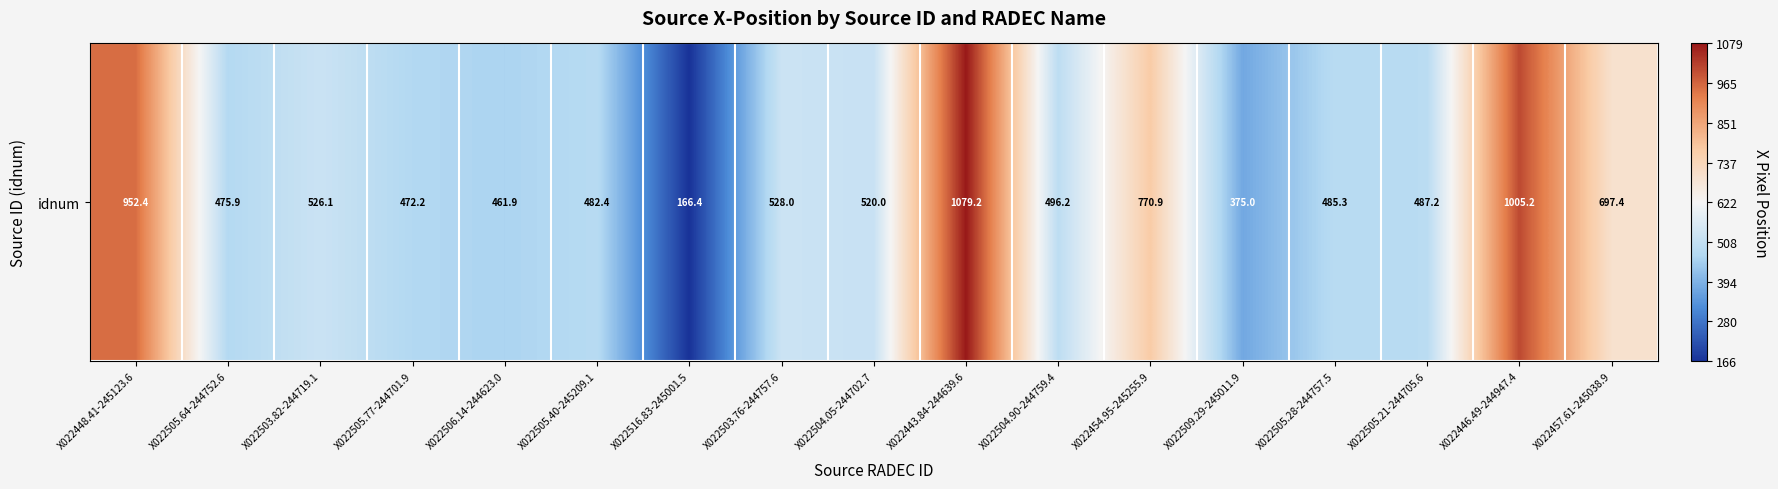

What is the difference between the values at X022504.05-244702.7 and X022503.76-244757.6?

8.0